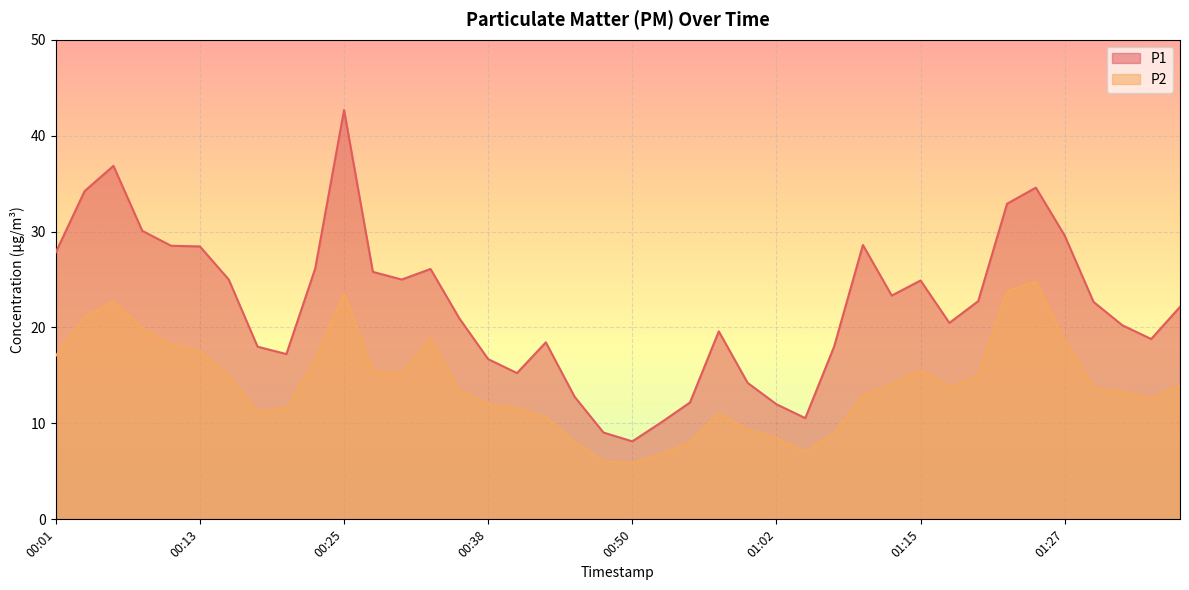

What is the value of the P2 point at the 39th from the left?

12.6